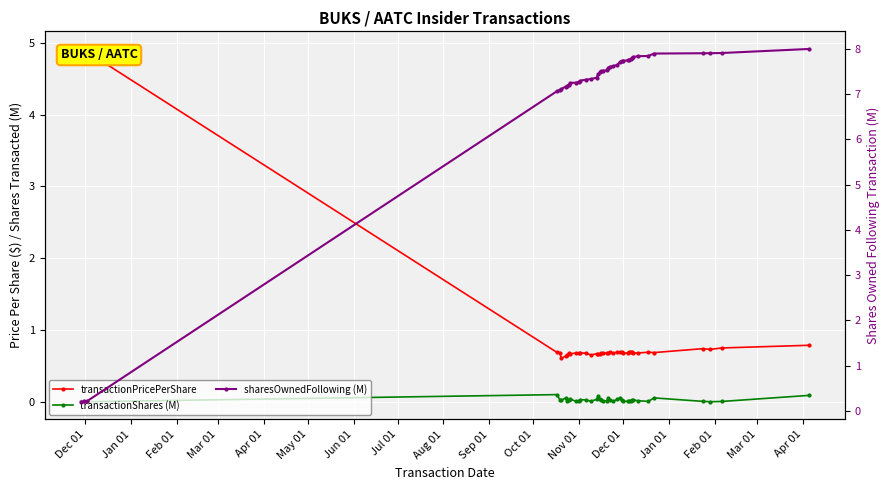

Is the value of transactionShares (M) at 33 greater than the value of sharesOwnedFollowing (M) at 21?

No